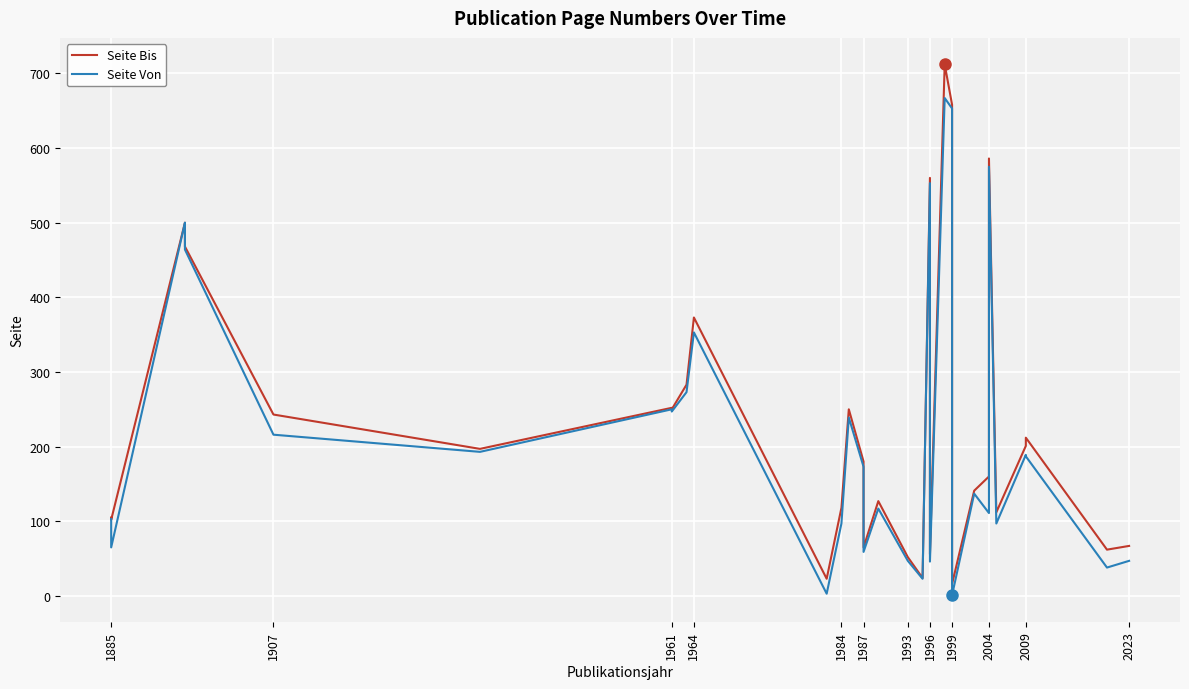

Reading left to right, extract all data points from this chart.

Seite Bis: 105	102	500	500	468	243	197	252	250	283	283	373	23	118	118	250	180	180	65	127	127	52	24	560	56	712	658	152	16	141	141	160	586	112	201	212	62	67
Seite Von: 103	65	500	499	464	216	193	250	247	273	273	353	3	97	97	239	173	173	59	117	117	47	23	553	46	667	653	143	1	137	137	111	575	97	189	187	38	47